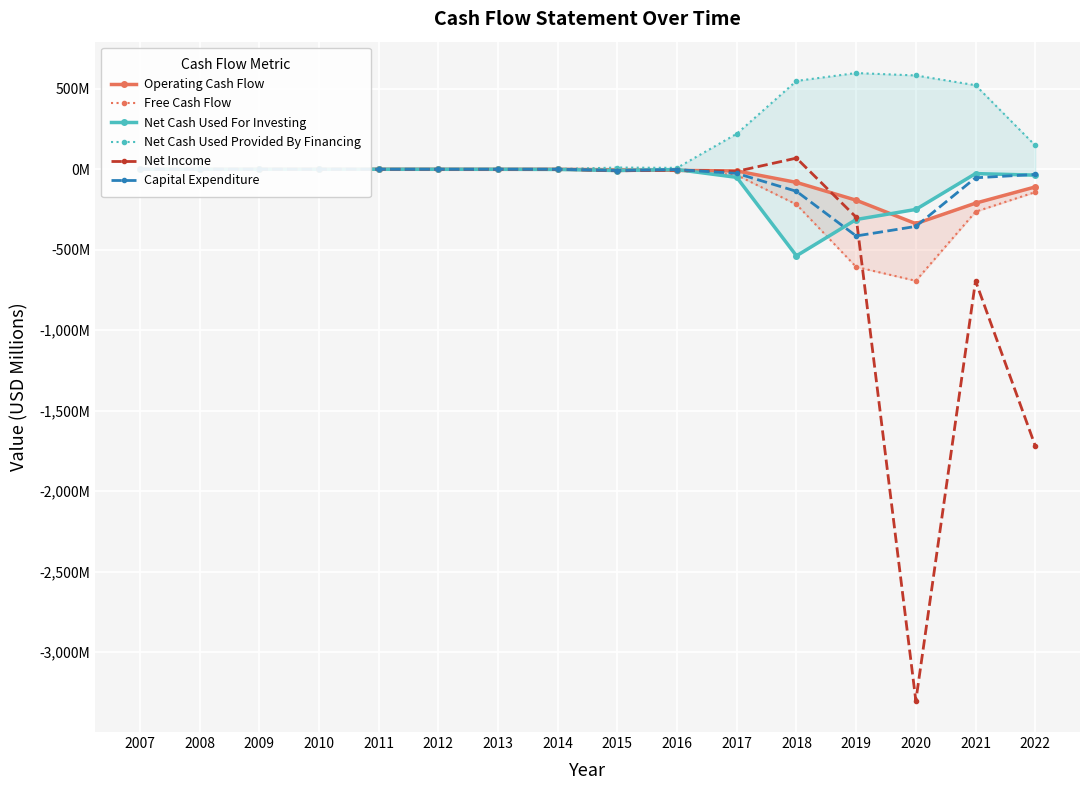

What is the approximate value of Net Cash Used Provided By Financing at 2016?

8.6